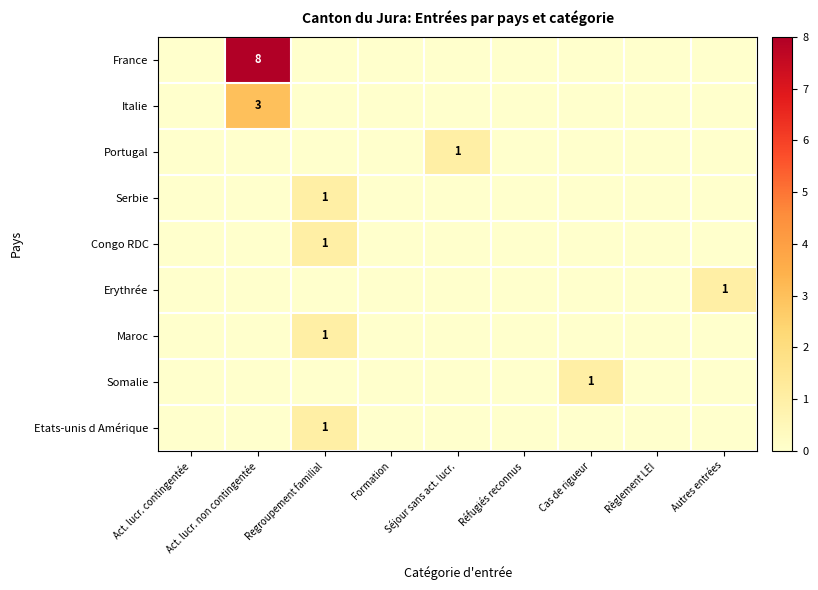

The value of France at Act. lucr. non contingentée is 8. True or false?

True